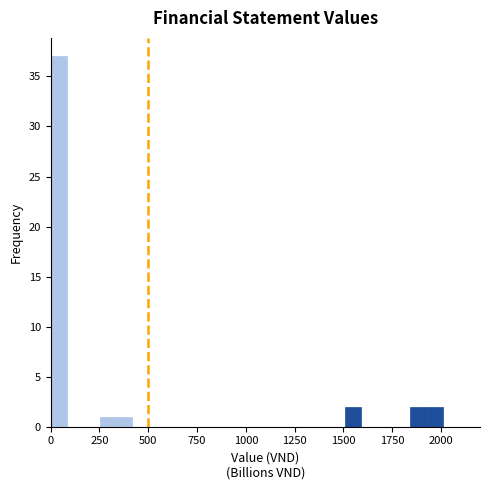

Read against the x-axis, roughly where is the centre of the tallest bar?

50